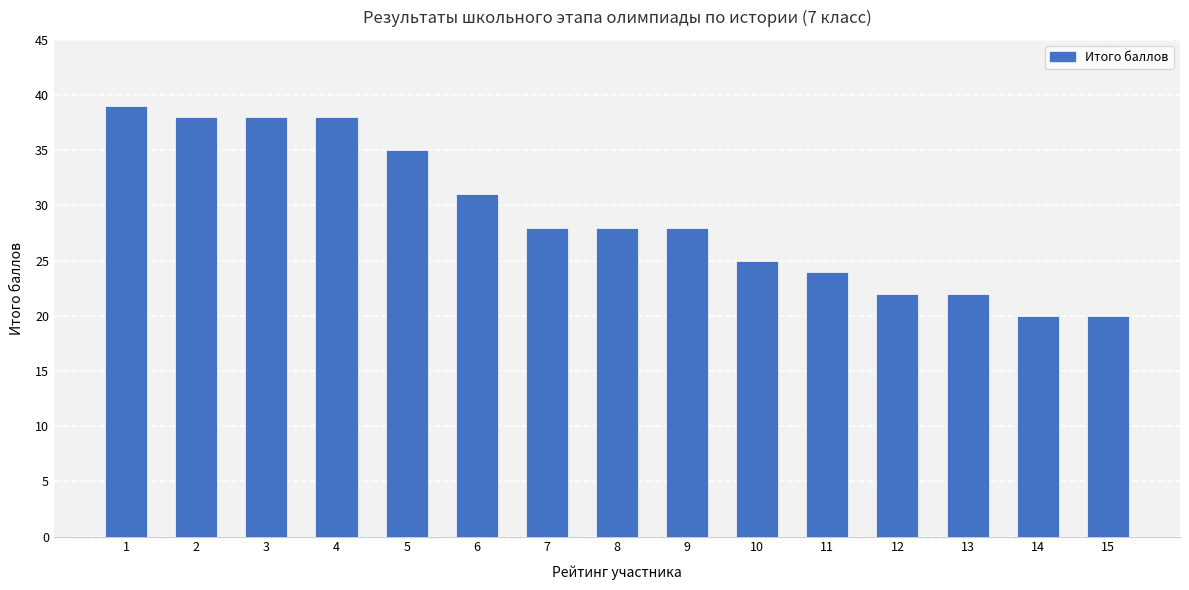

Which has a higher value, 8 or 3?

3